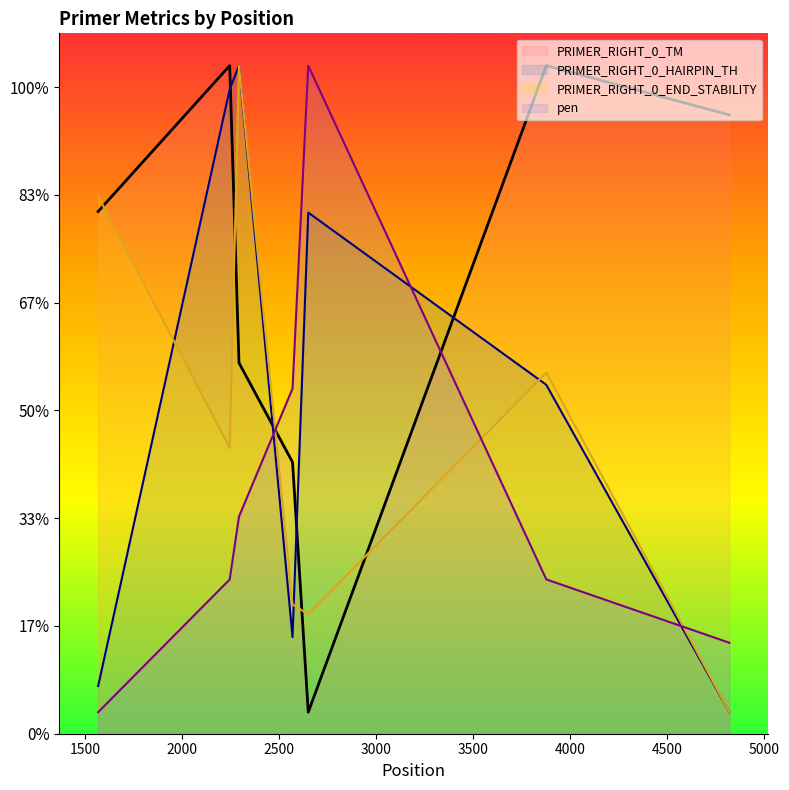

Which series has the largest total across all categories?

PRIMER_RIGHT_0_TM